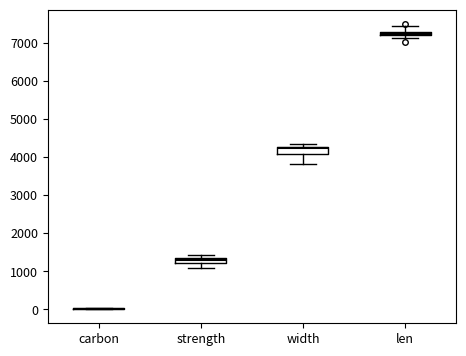

Where is the lower edge of the box for strength on the y-axis? The values are not printed on the chart, so give them approximately, as read against the axis.

1200